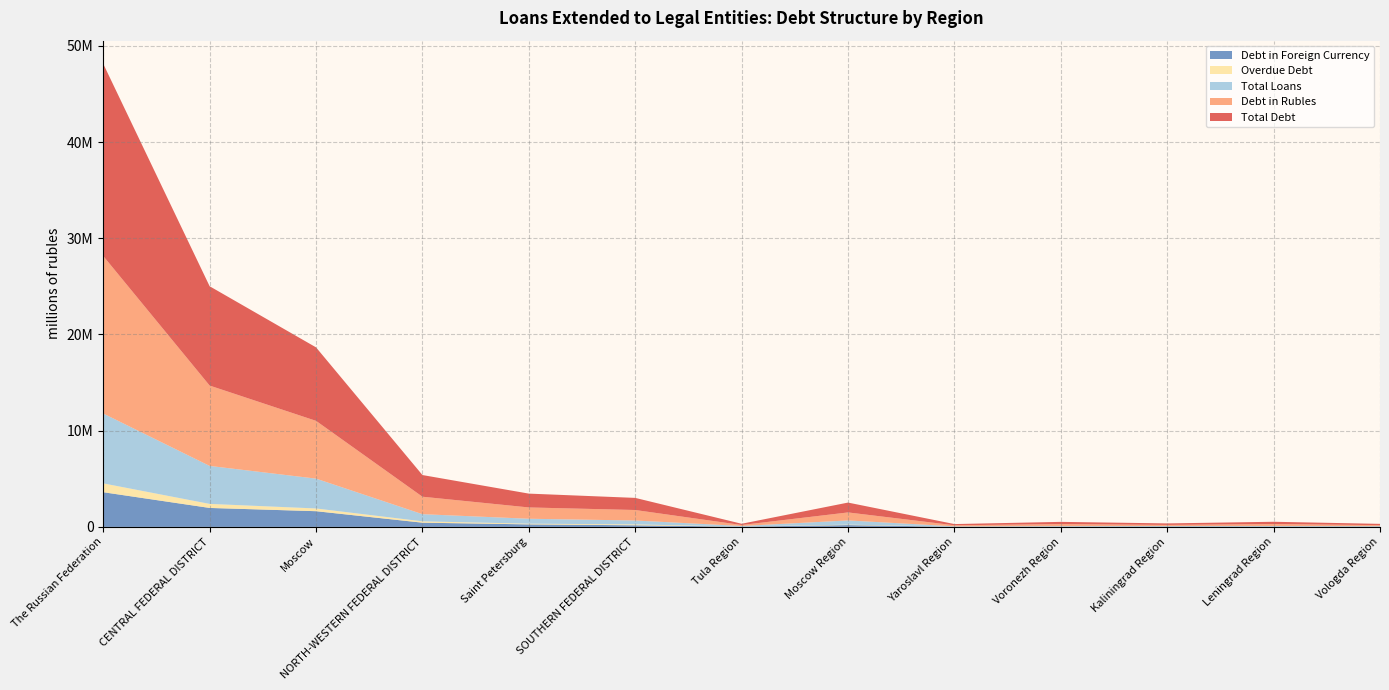

Reading left to right, list all the values displayed in this chart.

Total Debt: 19974190	10321379	7637462	2253237	1436705	1259618	129112	1023840	126320	229907	156156	236620	134471
Debt in Rubles: 16368185	8349746	6004119	1813625	1174711	1090357	102271	832850	108905	213001	110026	208068	99126
Debt in Foreign Currency: 3606005	1971633	1633343	439612	261994	169261	26841	190990	17415	16906	46130	28552	35345
Total Loans: 7260259	3947859	3100893	744670	512910	404506	64678	436247	36770	57751	37533	55198	35185
Overdue Debt: 918128	420162	283987	139854	74251	92712	4348	45539	6413	6642	13797	6191	12781